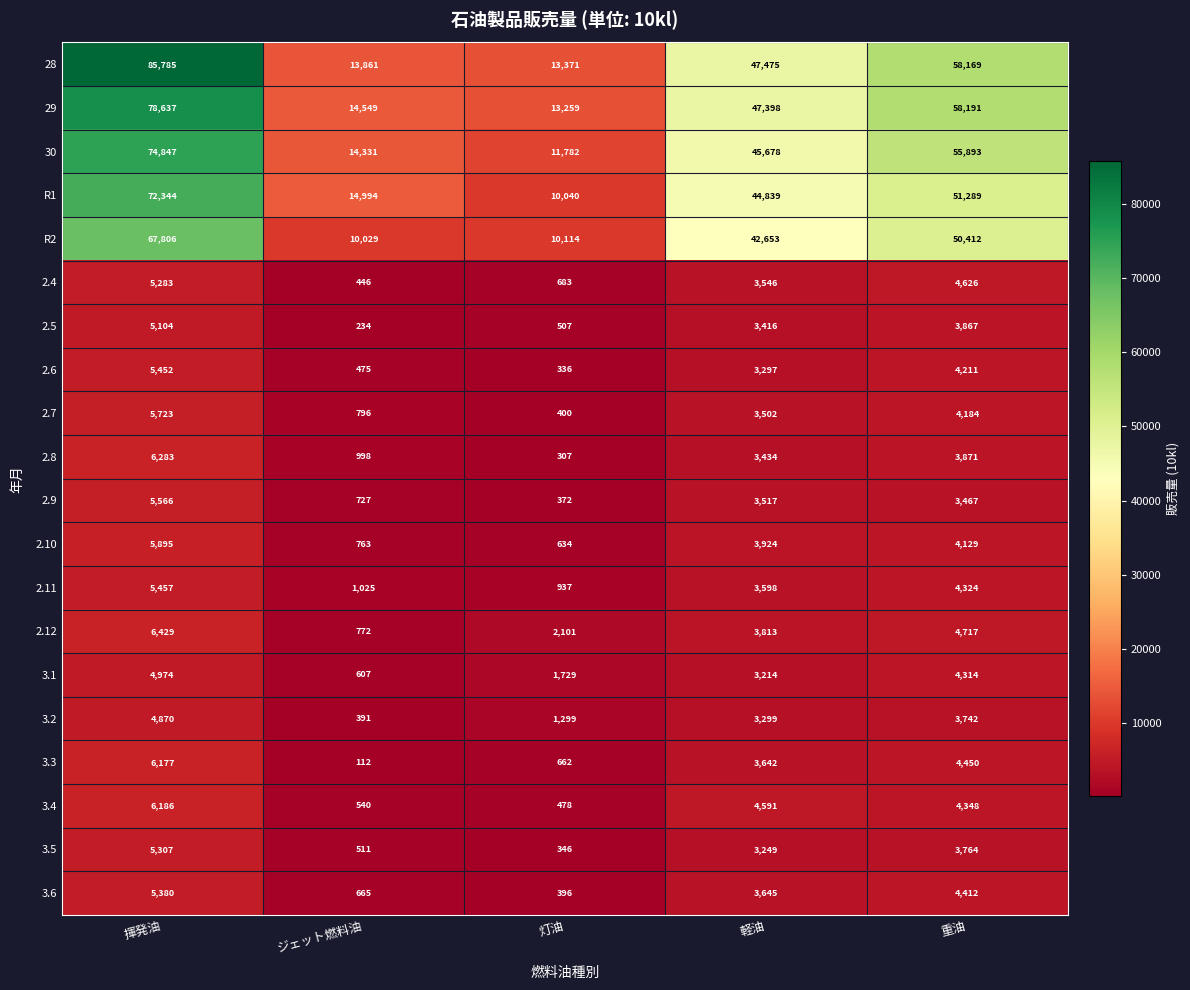

What is the maximum value for 2.11?

5457